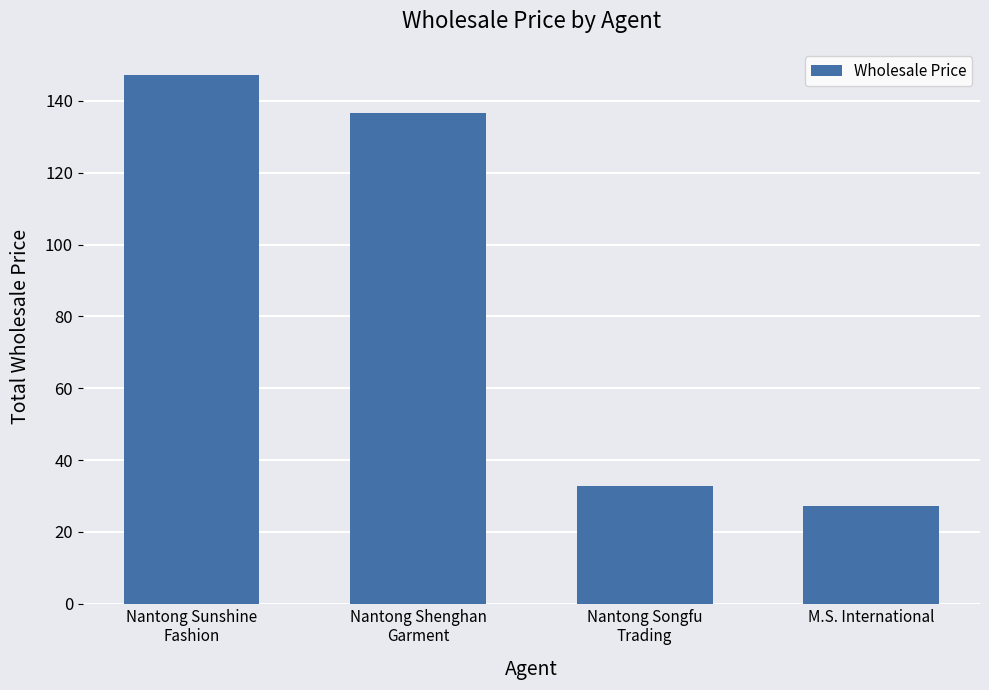

True or false: the data shows 56.2 at Nantong Songfu
Trading.

False